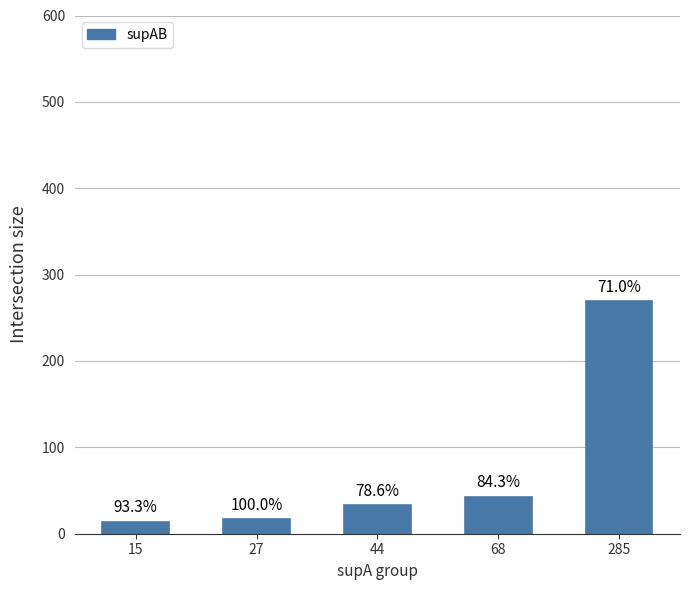

True or false: the data shows 24 at 27.

False